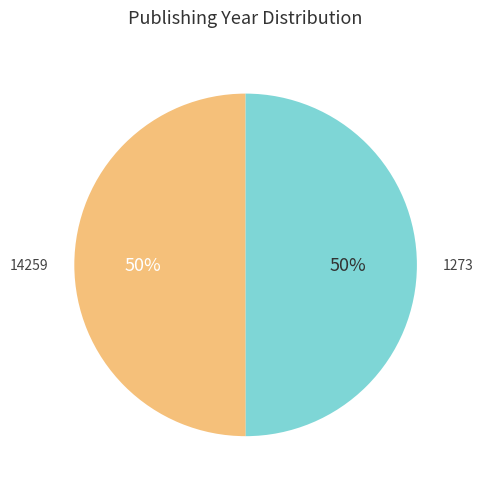

Is the sum of 14259 and 1273 greater than half?

Yes